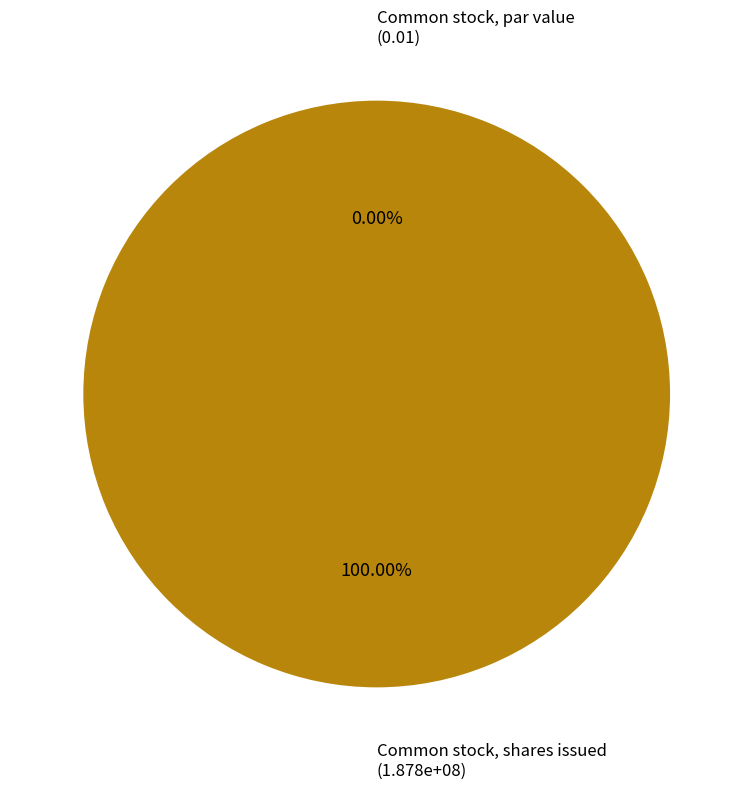

How many segments does this pie chart have?

2